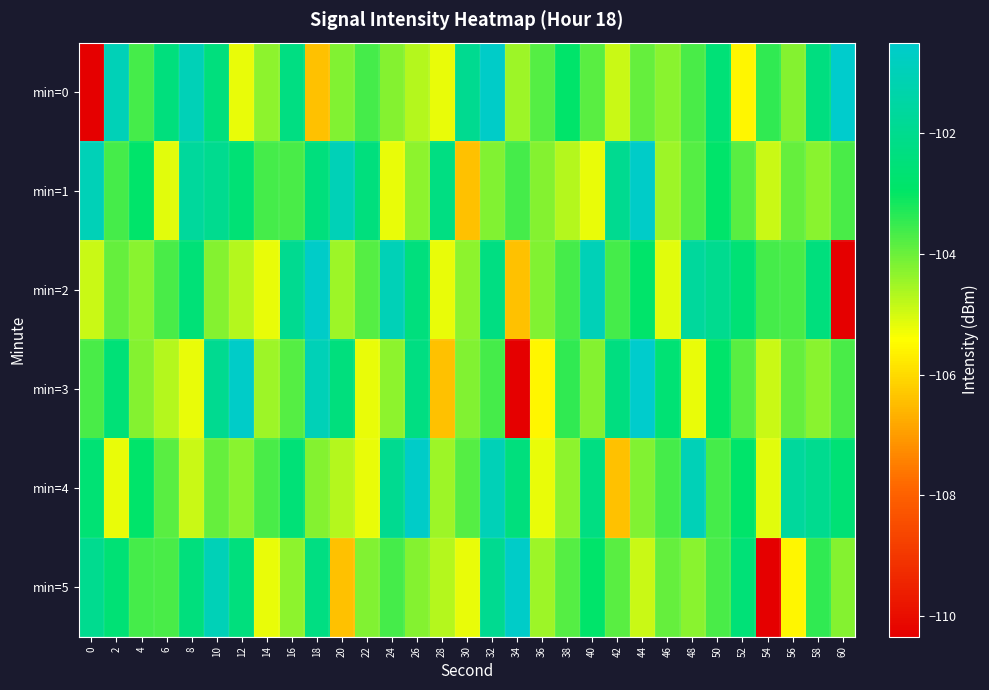

Reading left to right, extract all data points from this chart.

min=0: 0=-110.3	2=-101.0	4=-103.6	6=-102.4	8=-101.0	10=-102.4	12=-105.2	14=-104.3	16=-102.3	18=-106.4	20=-104.2	22=-103.7	24=-104.3	26=-104.7	28=-105.2	30=-102.0	32=-100.6	34=-104.5	36=-103.8	38=-102.9	40=-103.8	42=-104.9	44=-103.9	46=-104.3	48=-103.7	50=-102.6	52=-105.6	54=-103.4	56=-104.2	58=-102.3	60=-100.5
min=1: 0=-101.0	2=-103.6	4=-102.9	6=-105.1	8=-101.7	10=-102.0	12=-102.6	14=-103.6	16=-103.7	18=-102.4	20=-101.0	22=-102.4	24=-105.2	26=-104.3	28=-102.3	30=-106.4	32=-104.2	34=-103.7	36=-104.3	38=-104.7	40=-105.2	42=-102.0	44=-100.6	46=-104.5	48=-103.8	50=-102.9	52=-103.8	54=-104.9	56=-103.9	58=-104.3	60=-103.7
min=2: 0=-104.9	2=-103.9	4=-104.3	6=-103.7	8=-102.6	10=-104.3	12=-104.7	14=-105.2	16=-102.0	18=-100.6	20=-104.5	22=-103.8	24=-101.0	26=-102.4	28=-105.2	30=-104.3	32=-102.3	34=-106.4	36=-104.2	38=-103.7	40=-101.0	42=-103.6	44=-102.9	46=-105.1	48=-101.7	50=-102.0	52=-102.6	54=-103.6	56=-103.7	58=-102.4	60=-110.3
min=3: 0=-103.7	2=-102.6	4=-104.3	6=-104.7	8=-105.2	10=-102.0	12=-100.6	14=-104.5	16=-103.8	18=-101.0	20=-102.4	22=-105.2	24=-104.3	26=-102.3	28=-106.4	30=-104.2	32=-103.7	34=-110.3	36=-105.6	38=-103.4	40=-104.2	42=-102.3	44=-100.5	46=-102.6	48=-105.2	50=-102.9	52=-103.8	54=-104.9	56=-103.9	58=-104.3	60=-103.7
min=4: 0=-102.6	2=-105.2	4=-102.9	6=-103.8	8=-104.9	10=-103.9	12=-104.3	14=-103.7	16=-102.6	18=-104.3	20=-104.7	22=-105.2	24=-102.0	26=-100.6	28=-104.5	30=-103.8	32=-101.0	34=-102.4	36=-105.2	38=-104.3	40=-102.3	42=-106.4	44=-104.2	46=-103.7	48=-101.0	50=-103.6	52=-102.9	54=-105.1	56=-101.7	58=-102.0	60=-102.6
min=5: 0=-102.0	2=-102.6	4=-103.6	6=-103.7	8=-102.4	10=-101.0	12=-102.4	14=-105.2	16=-104.3	18=-102.3	20=-106.4	22=-104.2	24=-103.7	26=-104.3	28=-104.7	30=-105.2	32=-102.0	34=-100.6	36=-104.5	38=-103.8	40=-102.9	42=-103.8	44=-104.9	46=-103.9	48=-104.3	50=-103.7	52=-102.6	54=-110.3	56=-105.6	58=-103.4	60=-104.2